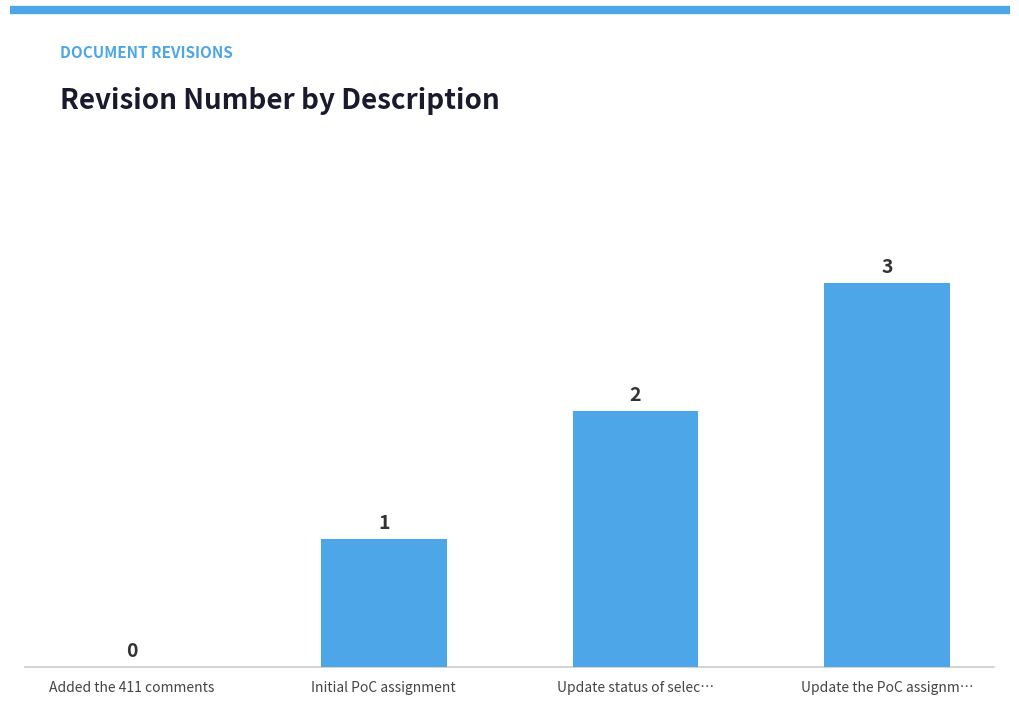

What is the change in value from Update status of selec… to Update the PoC assignm…?

+1